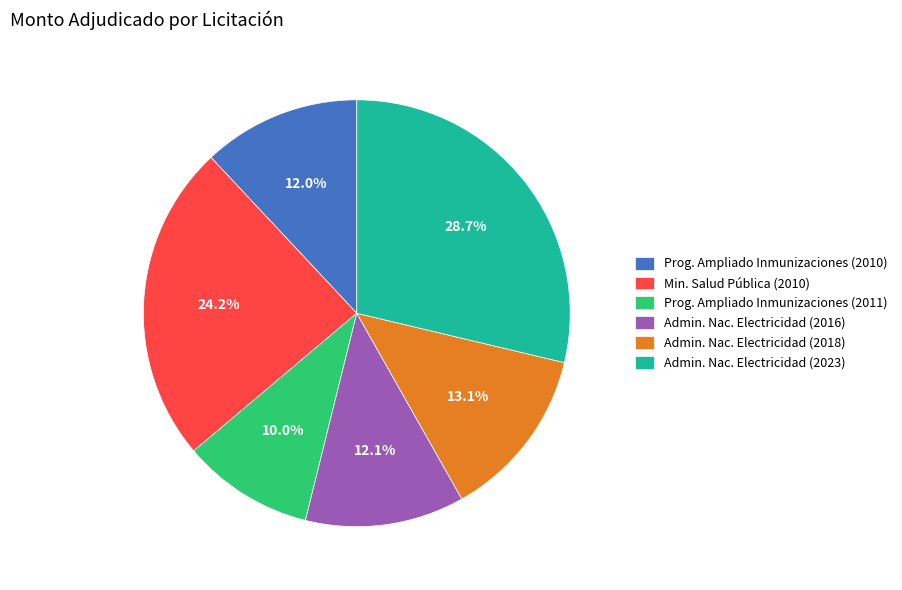

Is there a majority slice in this chart?

No